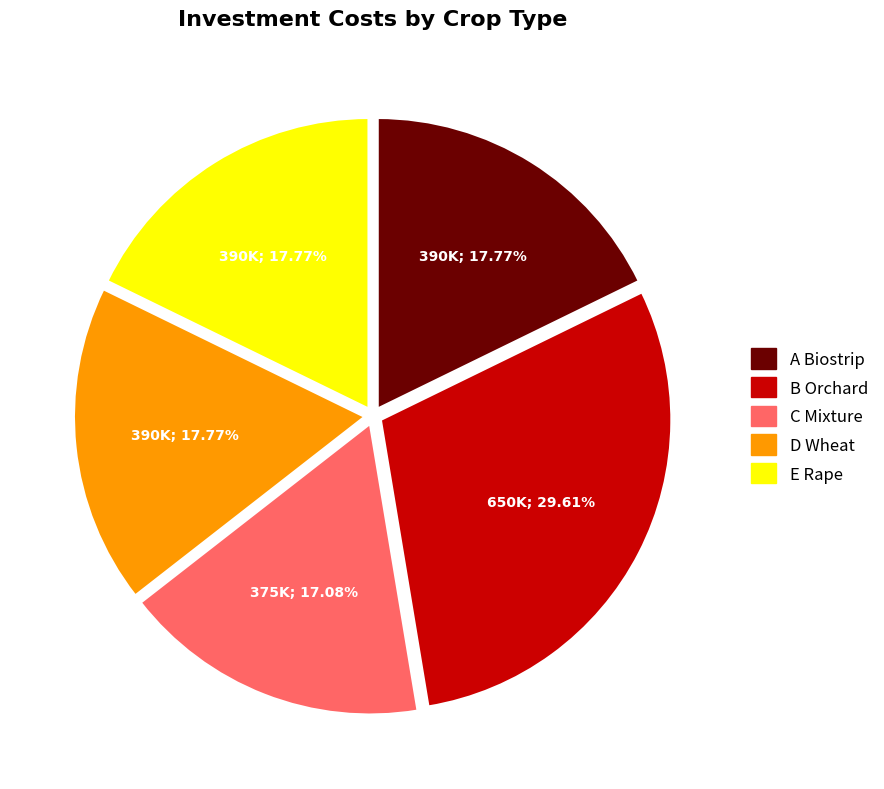

Is it true that D Wheat is 18% of the pie?

True